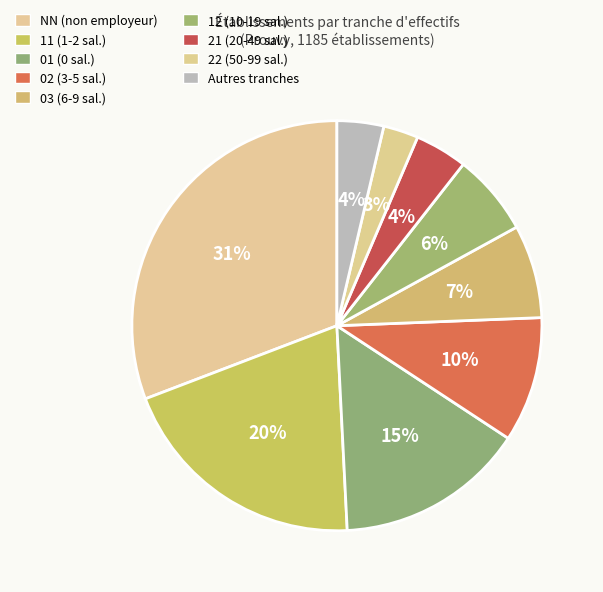

How many slices are in this pie chart?

9